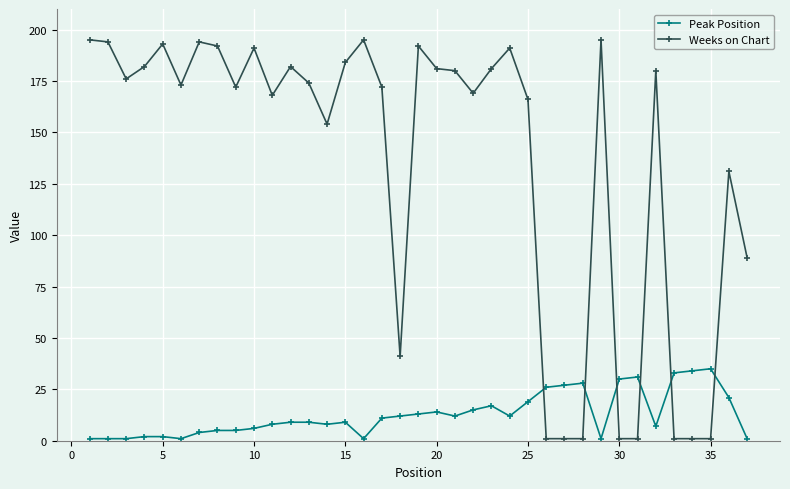

What is the maximum value shown in the chart?

195